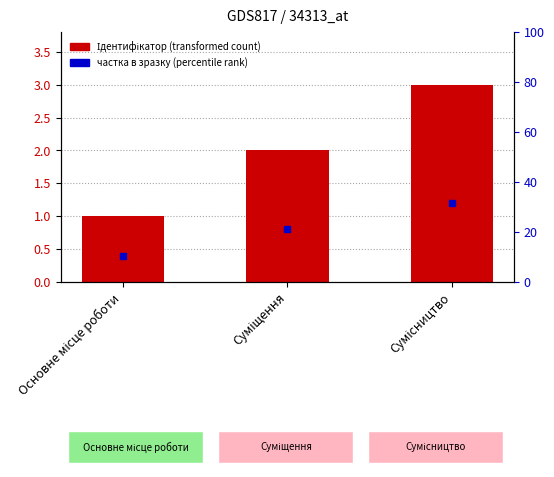

What position from the left is Сумісництво?

3